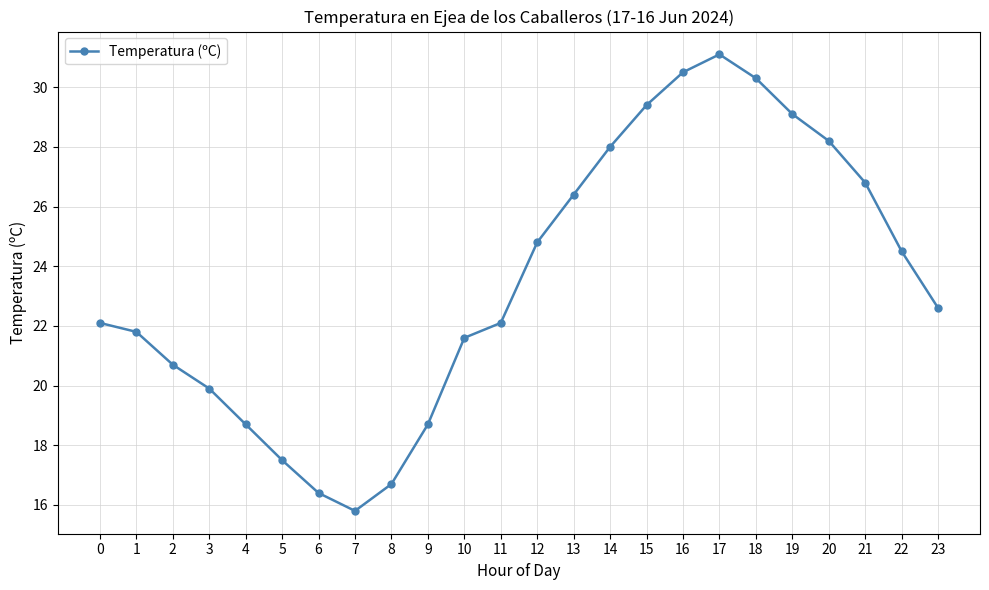

Is it true that the value at 2 is 20.7?

True